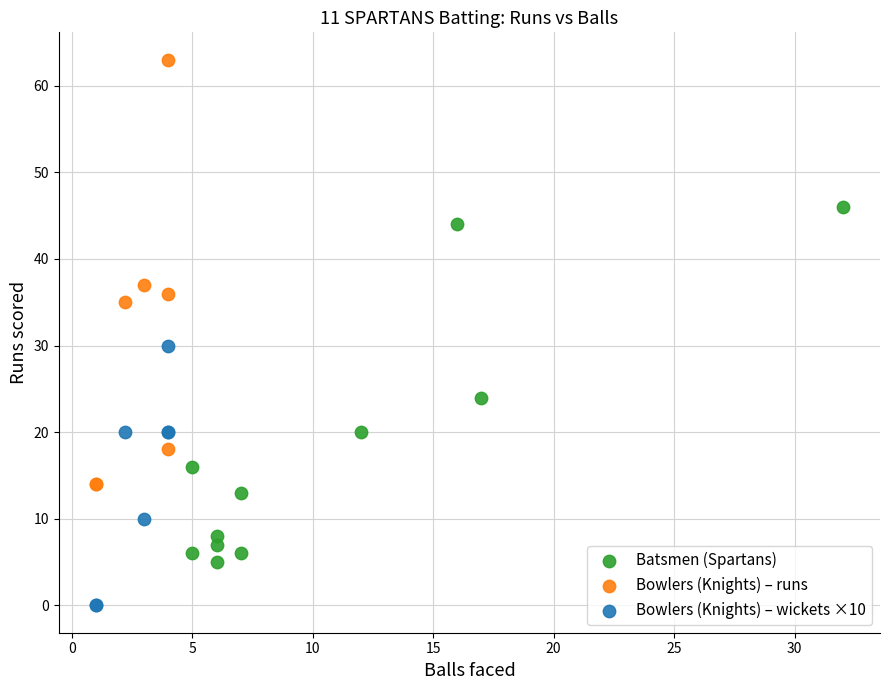

Which series reaches the maximum Y coordinate?

Bowlers (Knights) – runs